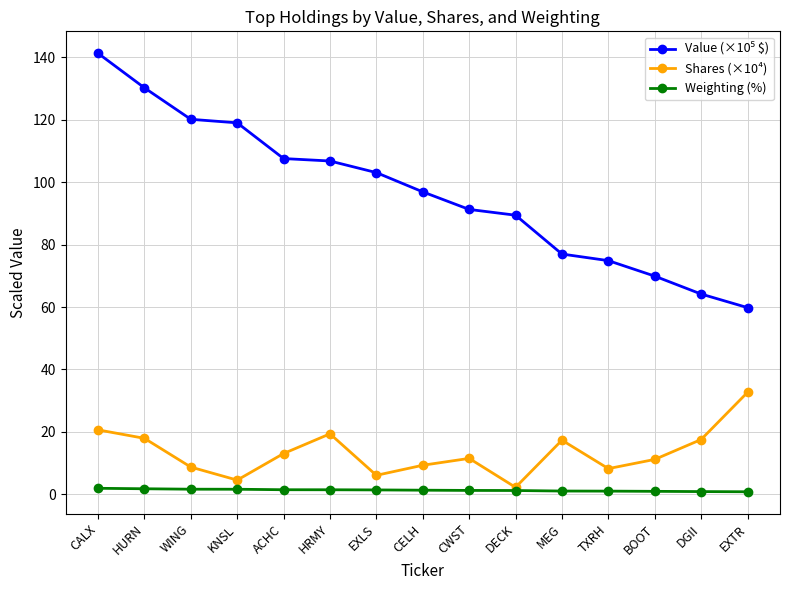

What is the highest value of the Shares (×10⁴) series?

32.7